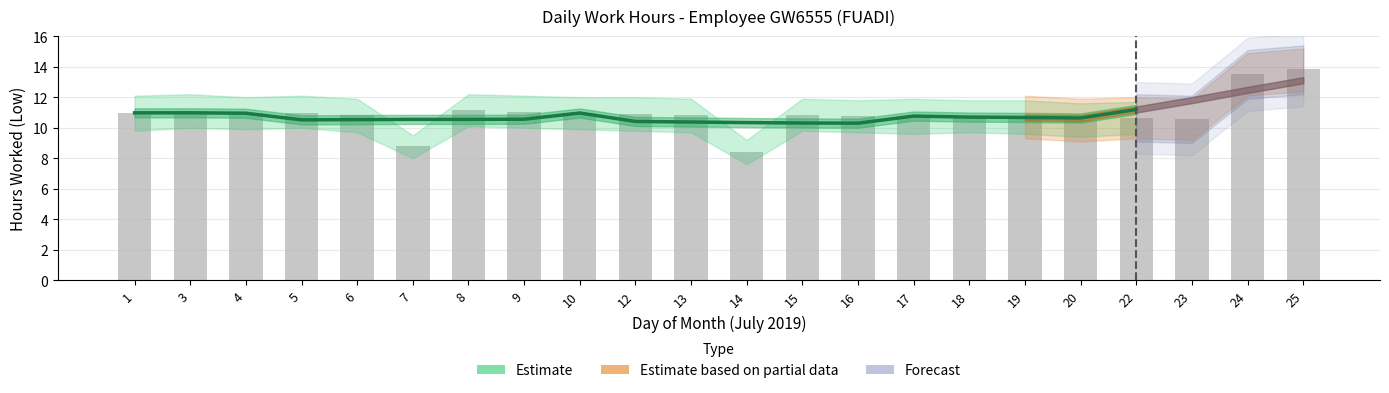

What value does the Estimate_high series have at 9?

12.1